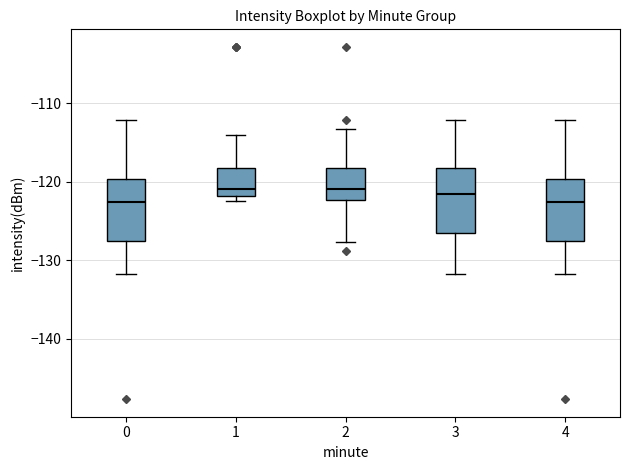

Where does the lower whisker of the box at x = 3 end on the y-axis? The values are not printed on the chart, so give them approximately, as read against the axis.

-132